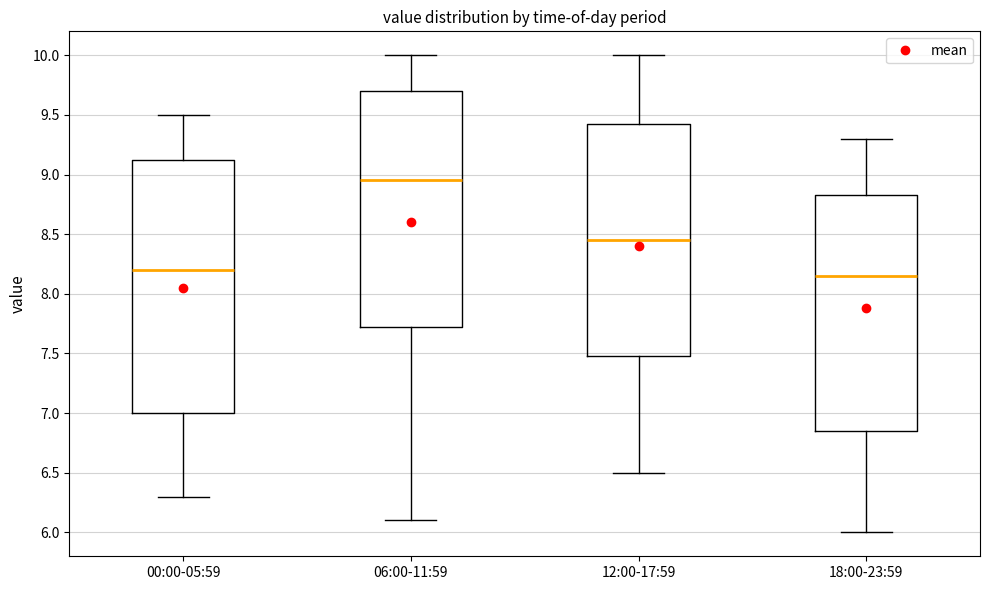

Reading left to right, read every box against the y-axis: the position of its median line, the range the box covers, and the ends of its whiskers. The values are not printed on the chart, so give them approximately, as read against the axis.

00:00-05:59: median 8.20, box 7.00 to 9.15, whiskers 6.30 to 9.50
06:00-11:59: median 8.95, box 7.75 to 9.70, whiskers 6.10 to 10.00
12:00-17:59: median 8.45, box 7.50 to 9.45, whiskers 6.50 to 10.00
18:00-23:59: median 8.15, box 6.85 to 8.85, whiskers 6.00 to 9.30